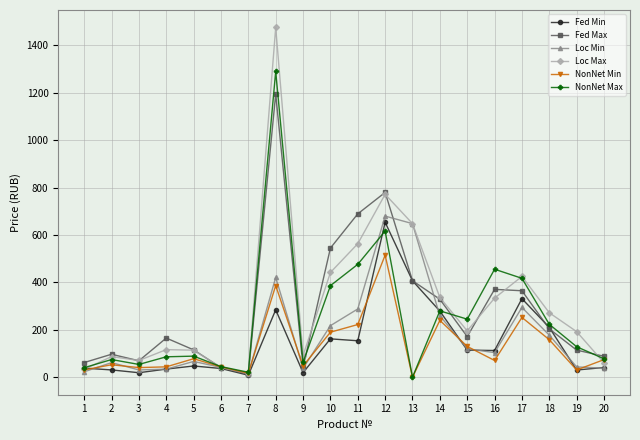

At how many categories does at least one series exceed 916?

1